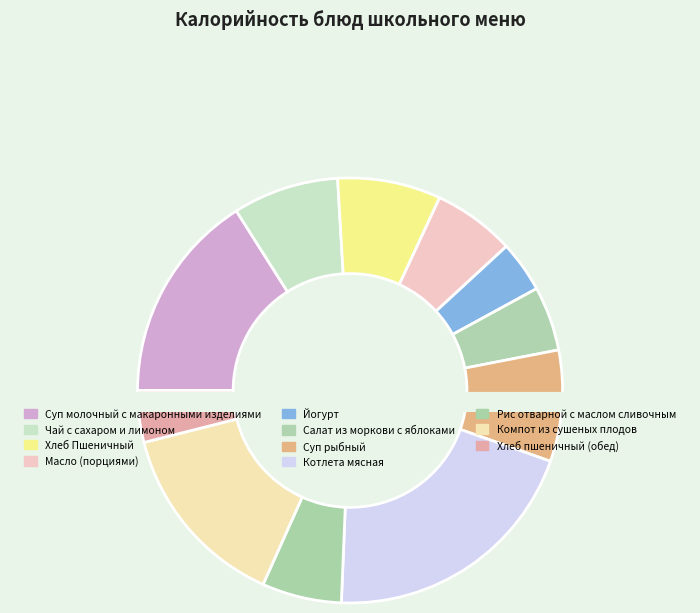

To the nearest percent, what portion does Котлета мясная represent?

20%